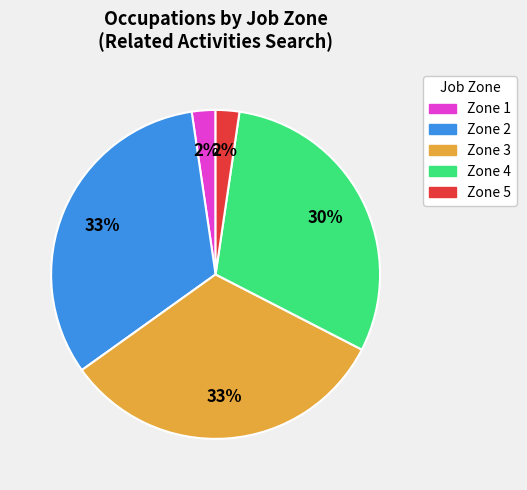

Which has a higher value, Zone 5 or Zone 2?

Zone 2